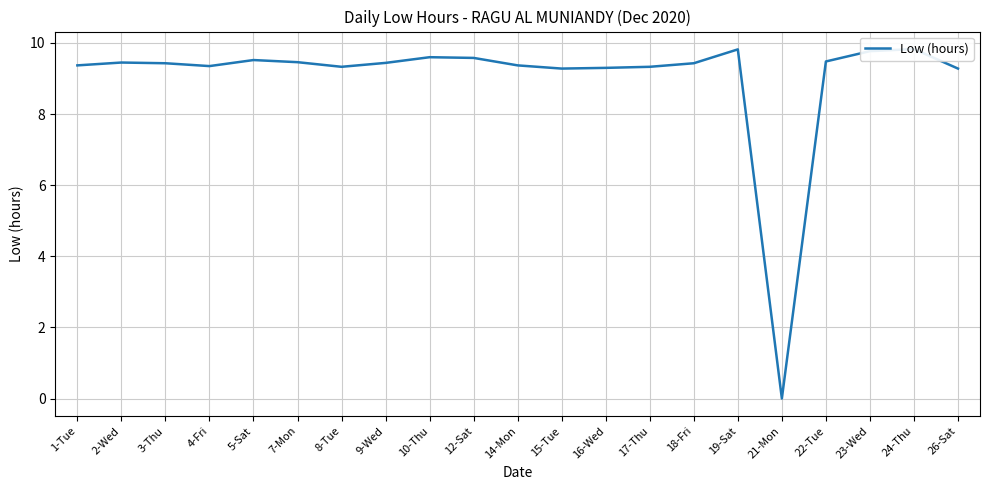

What is the label of the 12th point from the left?

15-Tue